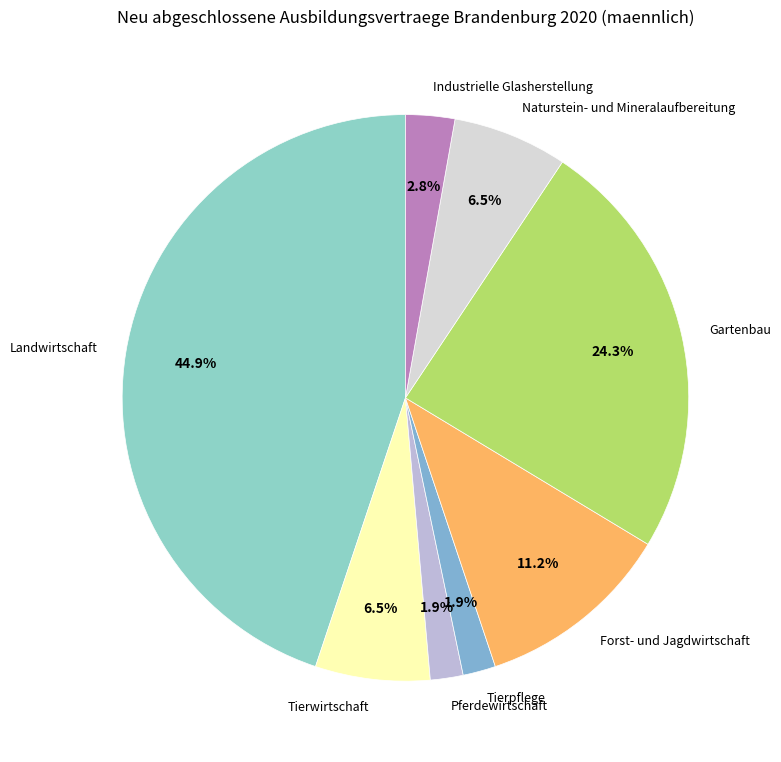

How many slices are in this pie chart?

8